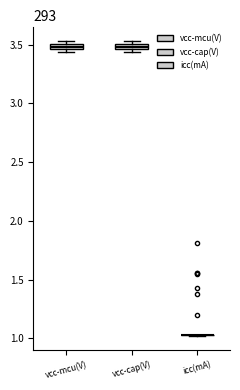

Where is the upper edge of the box for vcc-cap(V) on the y-axis? The values are not printed on the chart, so give them approximately, as read against the axis.

3.50